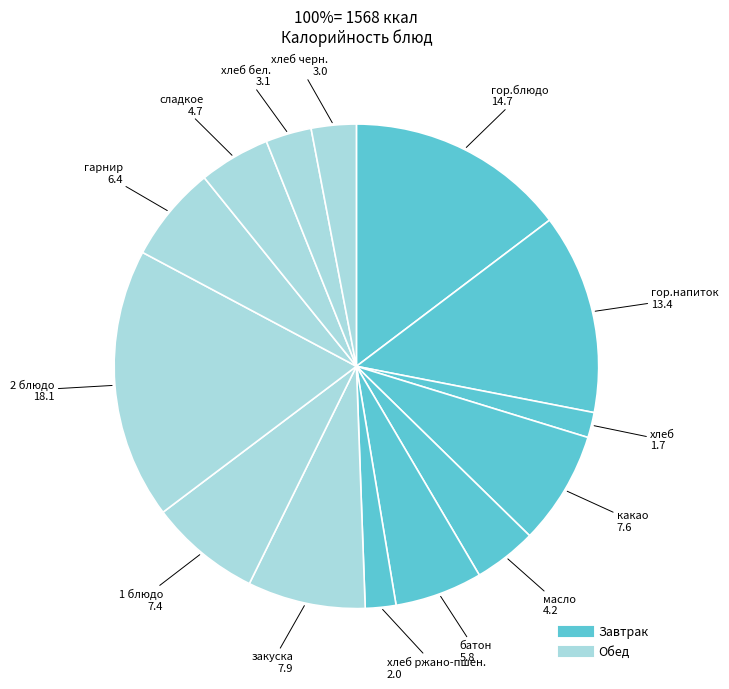

How many slices are in this pie chart?

14